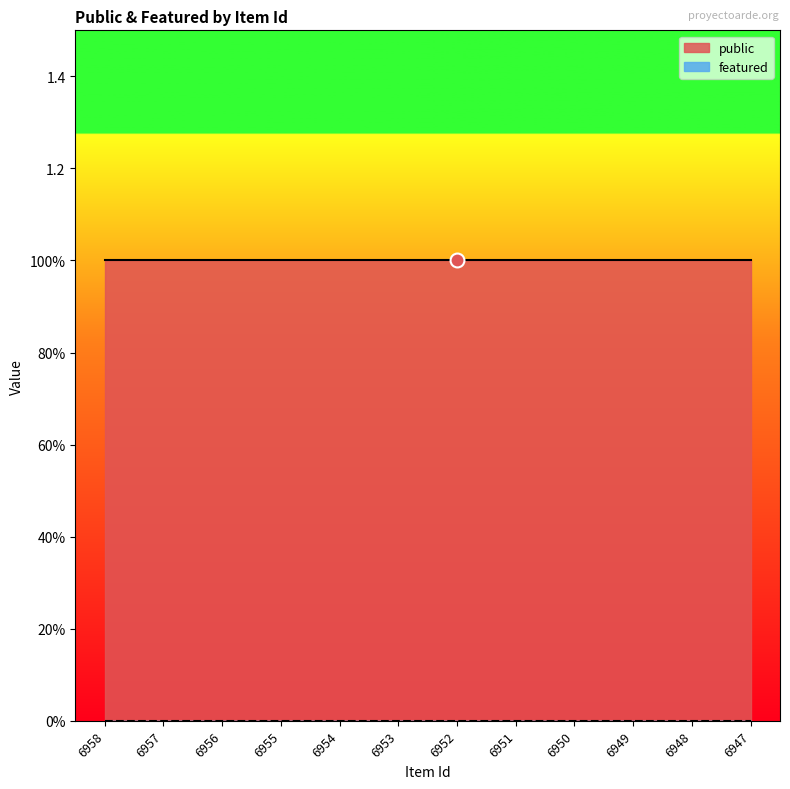

Which series has the largest total across all categories?

public